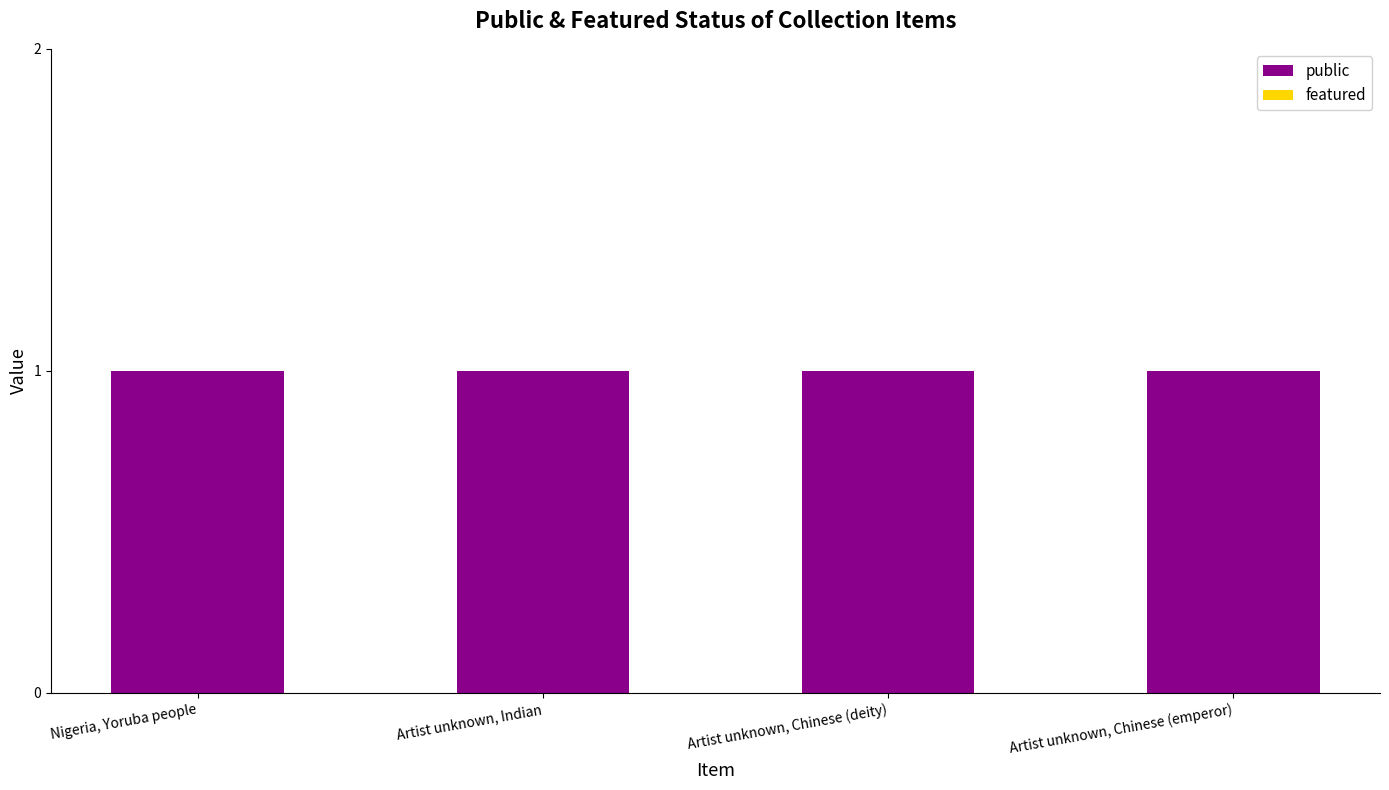

What is the value of the public bar at the 3rd from the left?

1